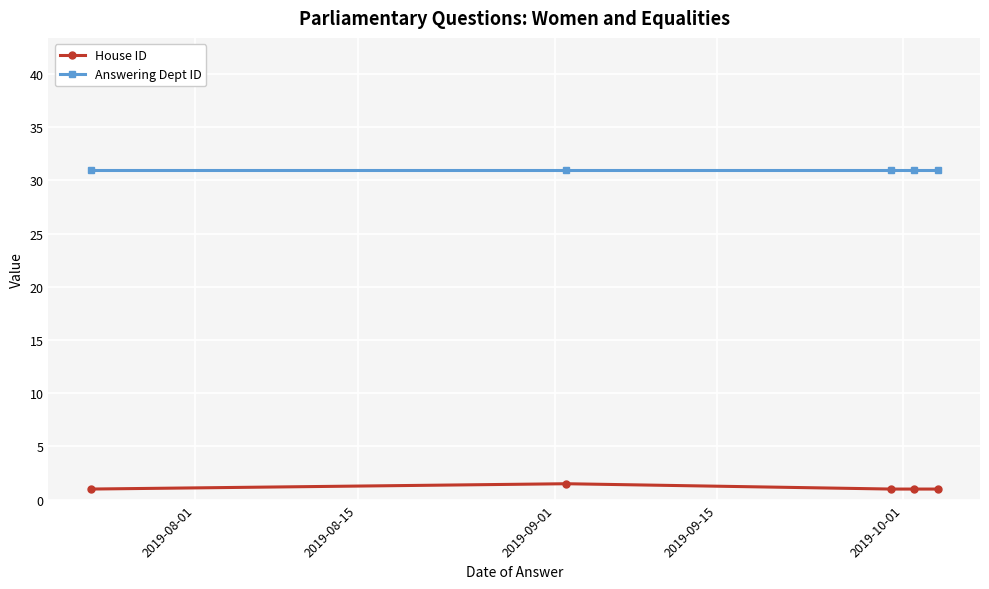

What is the average value of the Answering Dept ID series?

31.0